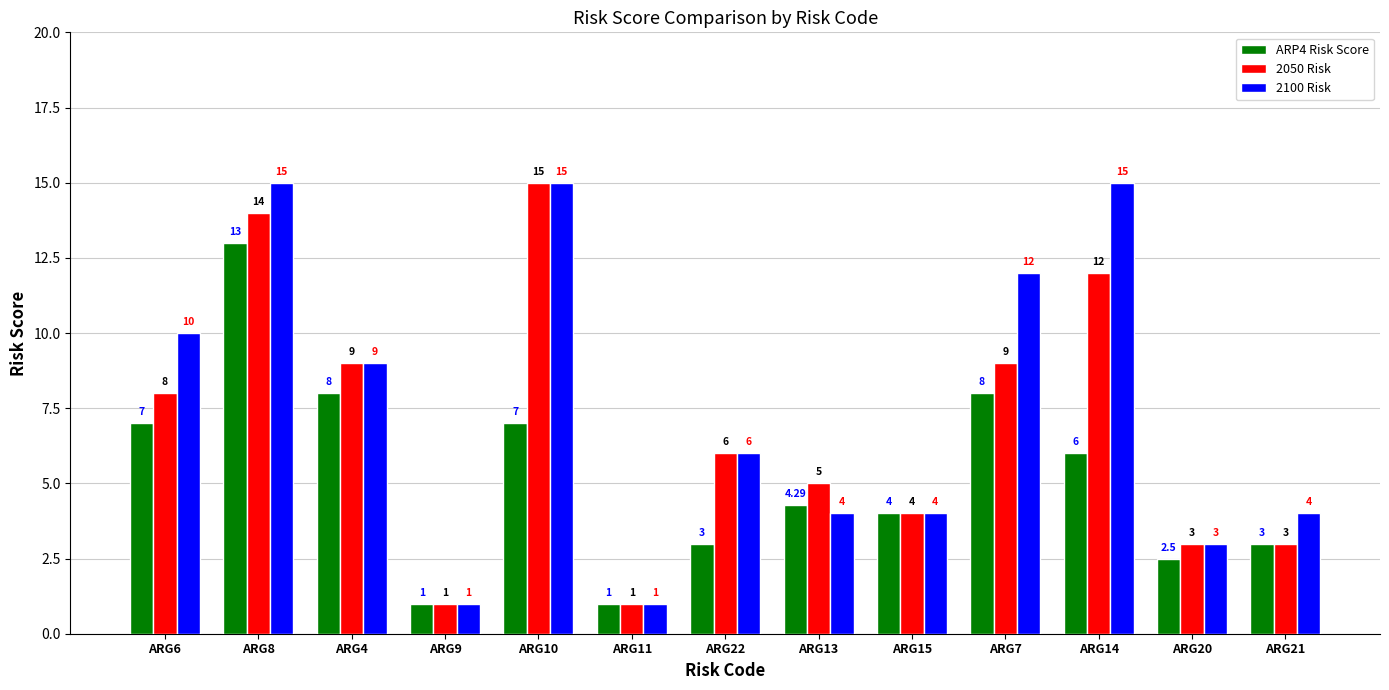

Reading right to left, extract all data points from this chart.

ARP4 Risk Score: 3.0	2.5	6.0	8.0	4.0	4.3	3.0	1.0	7.0	1.0	8.0	13.0	7.0
2050 Risk: 3.0	3.0	12.0	9.0	4.0	5.0	6.0	1.0	15.0	1.0	9.0	14.0	8.0
2100 Risk: 4.0	3.0	15.0	12.0	4.0	4.0	6.0	1.0	15.0	1.0	9.0	15.0	10.0